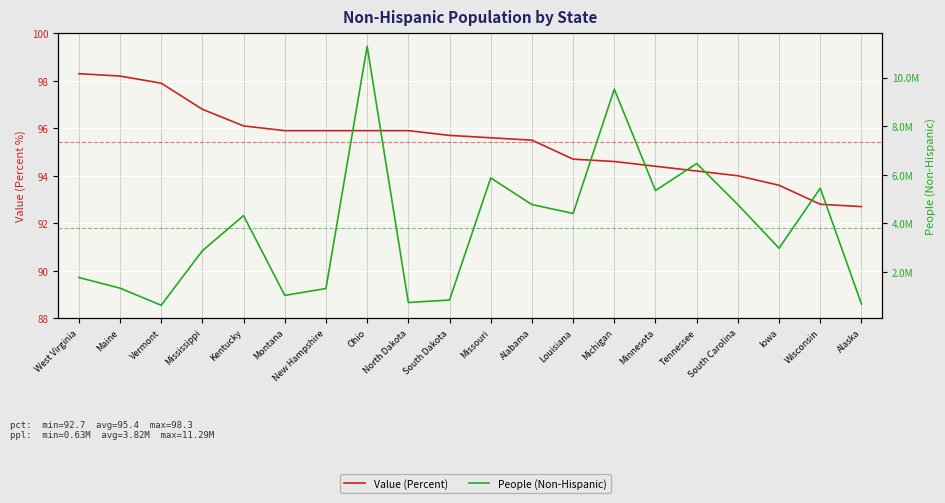

True or false: People (Non-Hispanic) and Value (Percent) cross at least once.

False